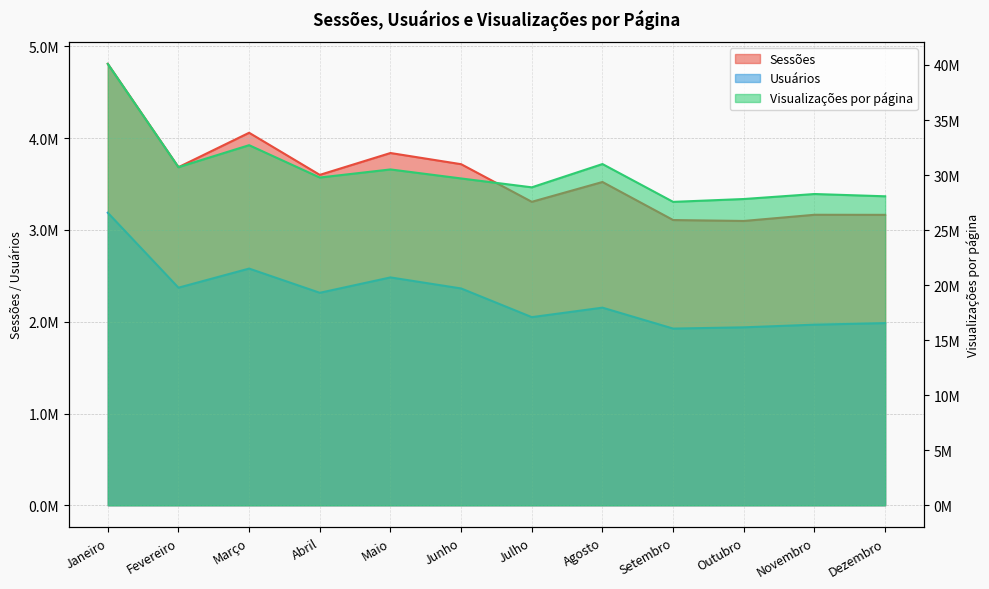

How many data points in Visualizações por página are less than 29775762?

6